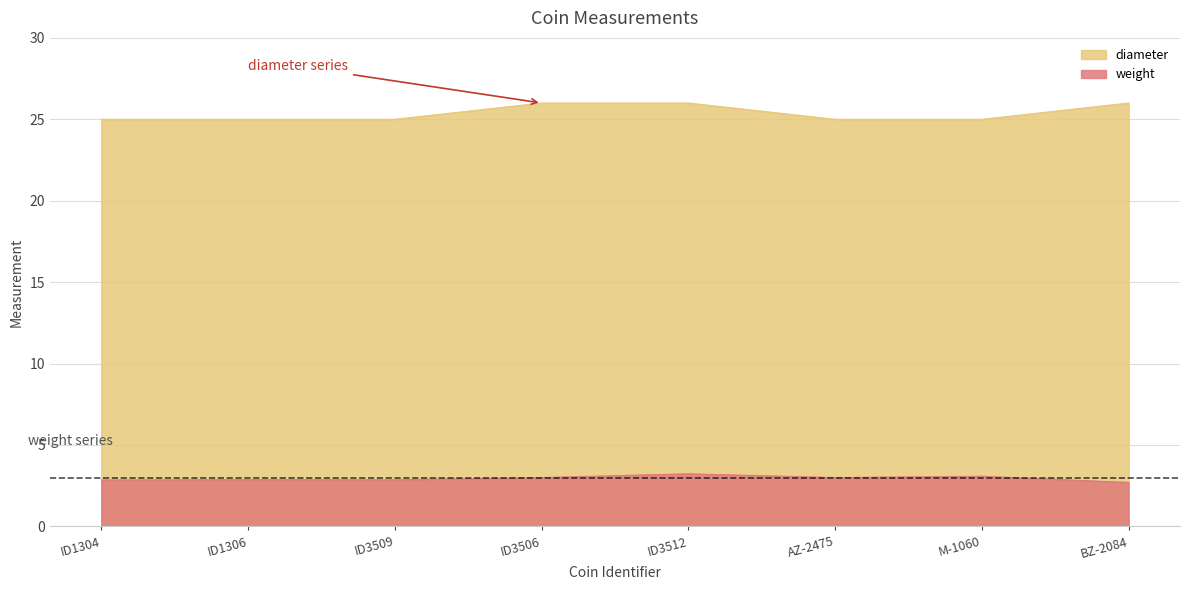

How many data points in diameter are above 25?

3